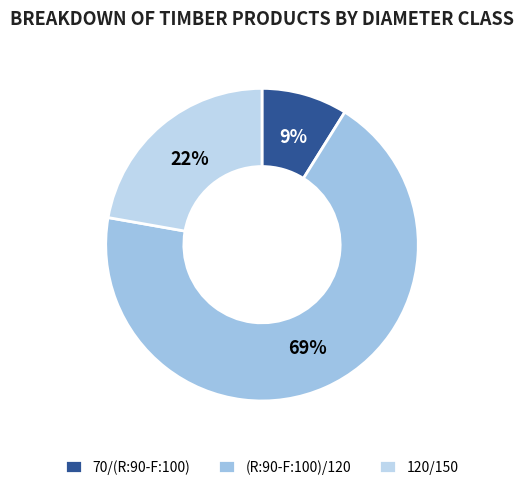

Which category has the smallest portion of the pie?

70/(R:90-F:100)